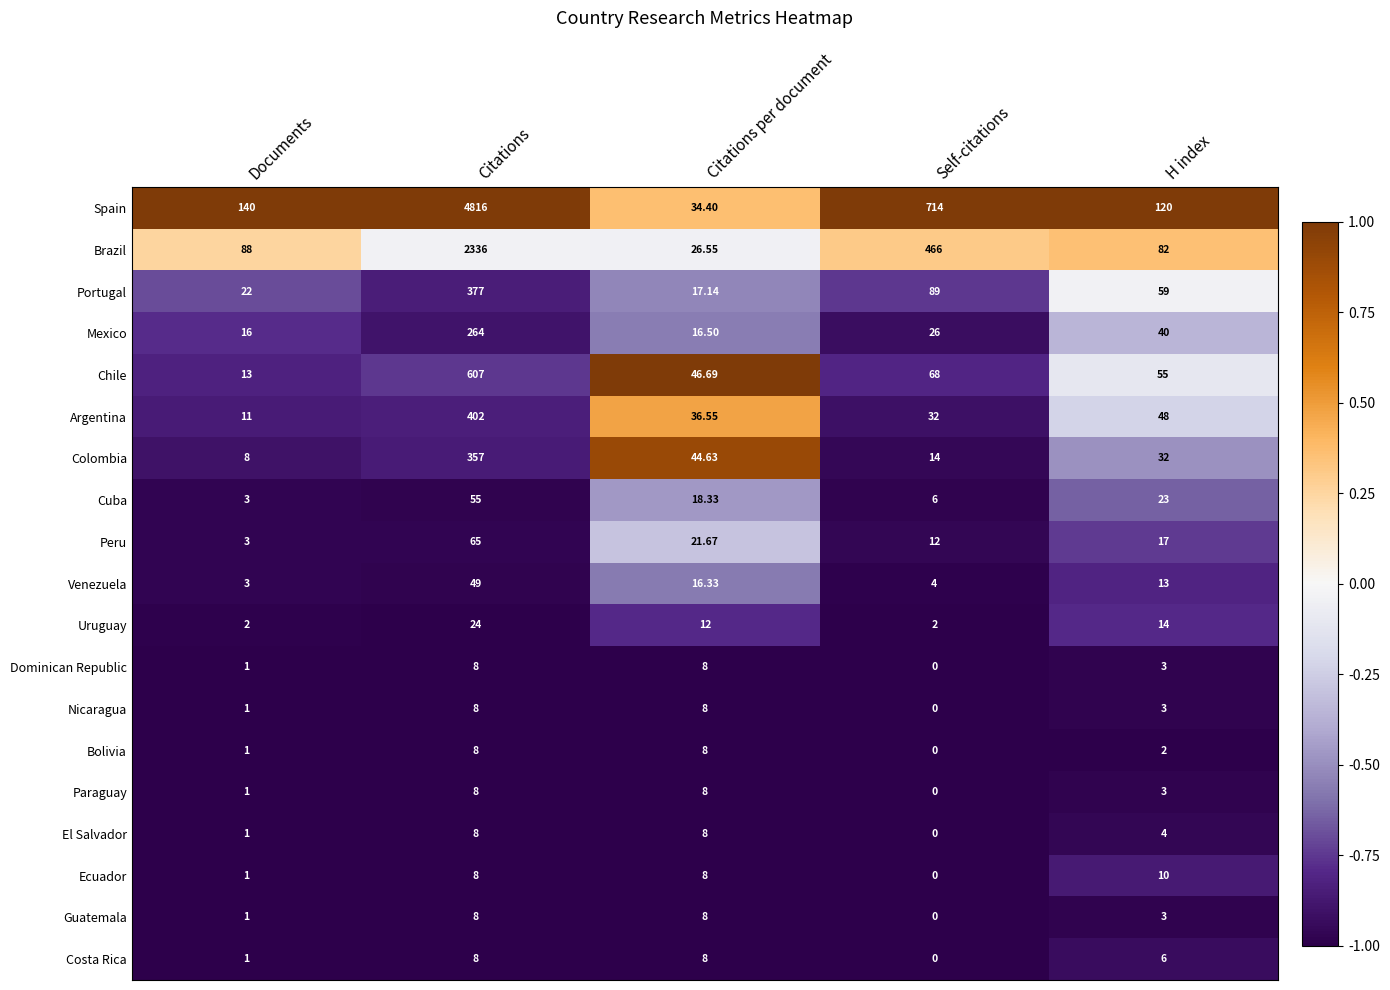

How many values in Ecuador are above zero?

4